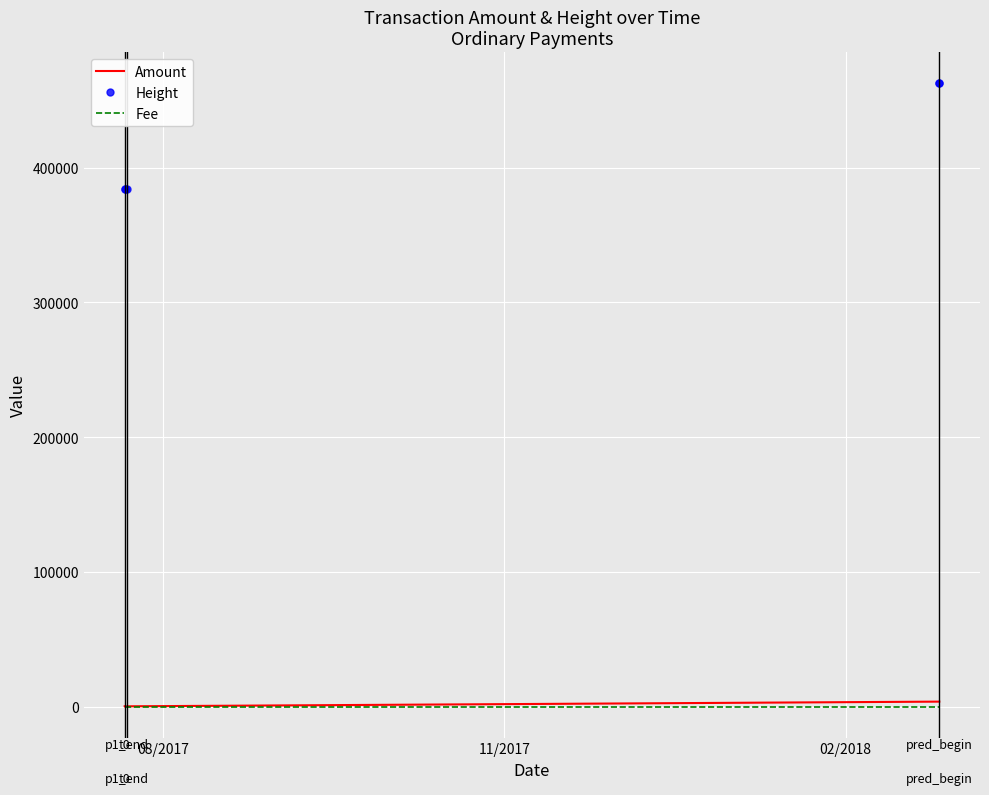

Which series has the largest range (max minus min)?

Height